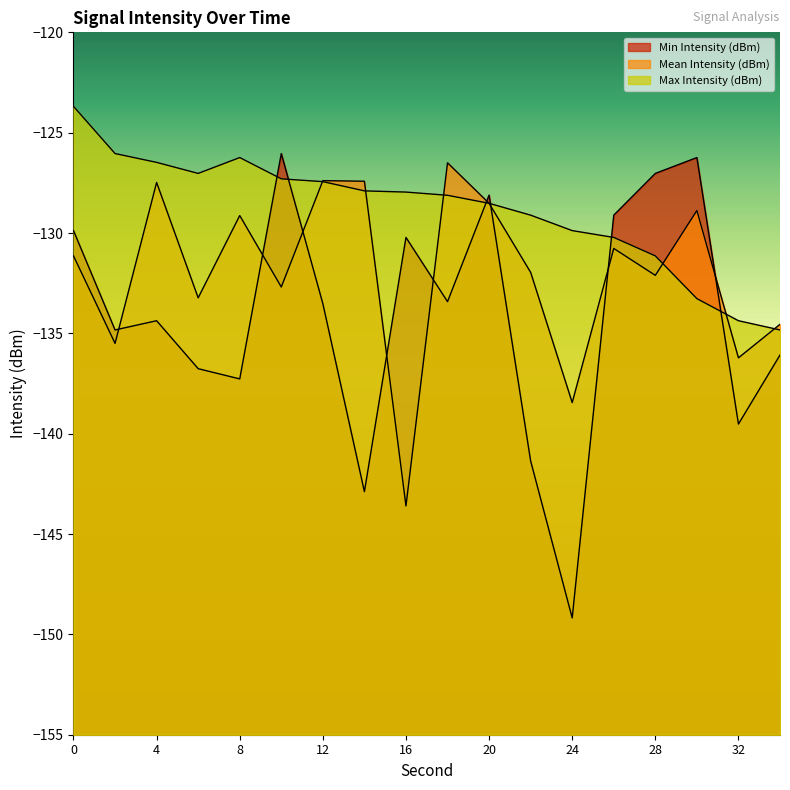

List the labels in order of Mean Intensity (dBm) value, largest first.

18, 12, 14, 4, 20, 30, 8, 26, 0, 22, 28, 10, 6, 34, 2, 32, 24, 16